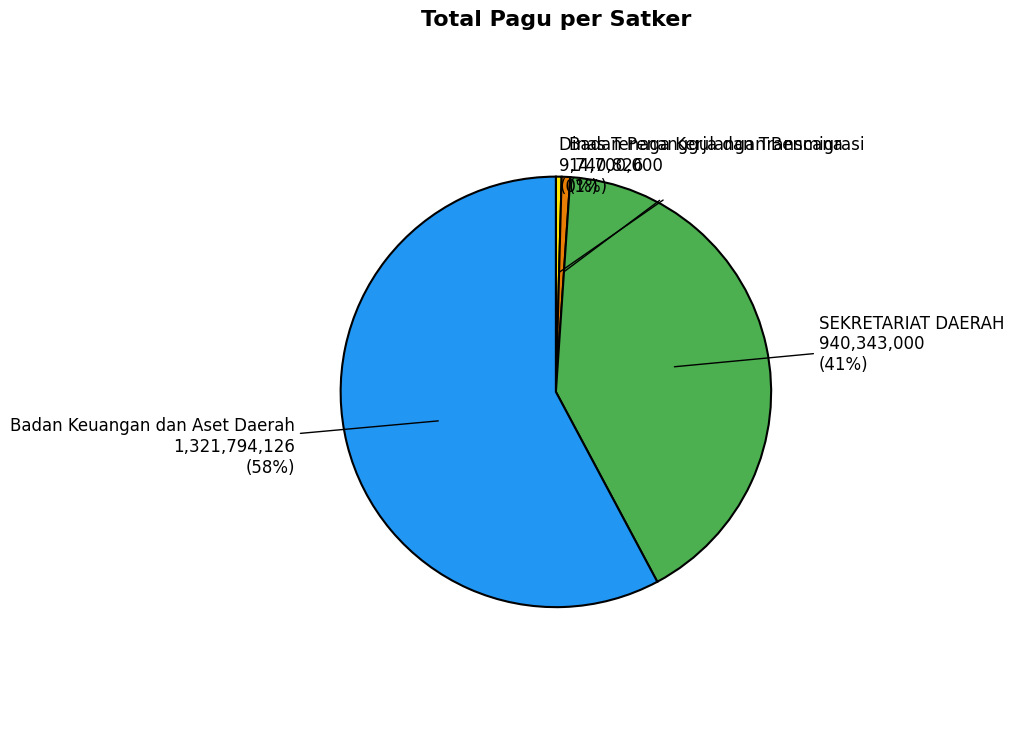

What is the largest slice in the pie chart?

Badan Keuangan dan Aset Daerah